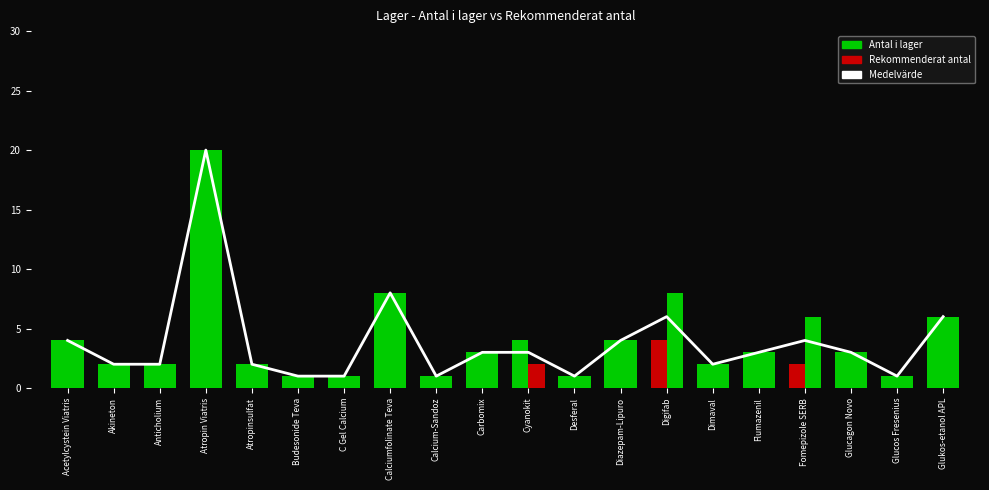

What is the average value of the Antal i lager series?

4